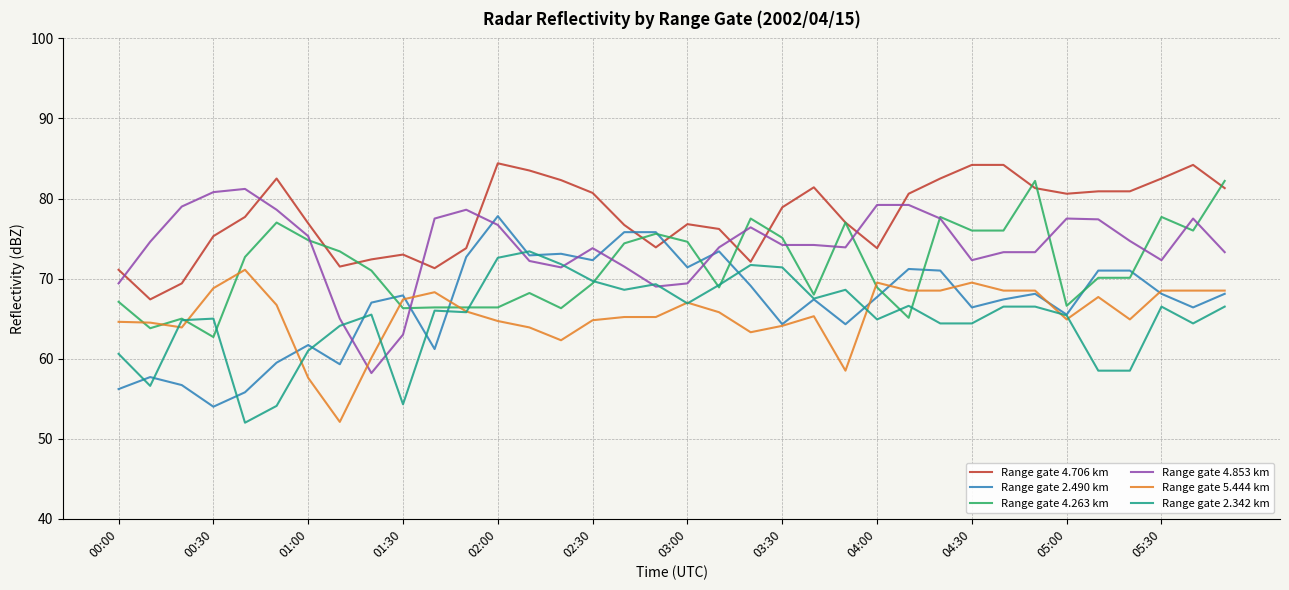

Which series has the largest total across all categories?

Range gate 4.706 km